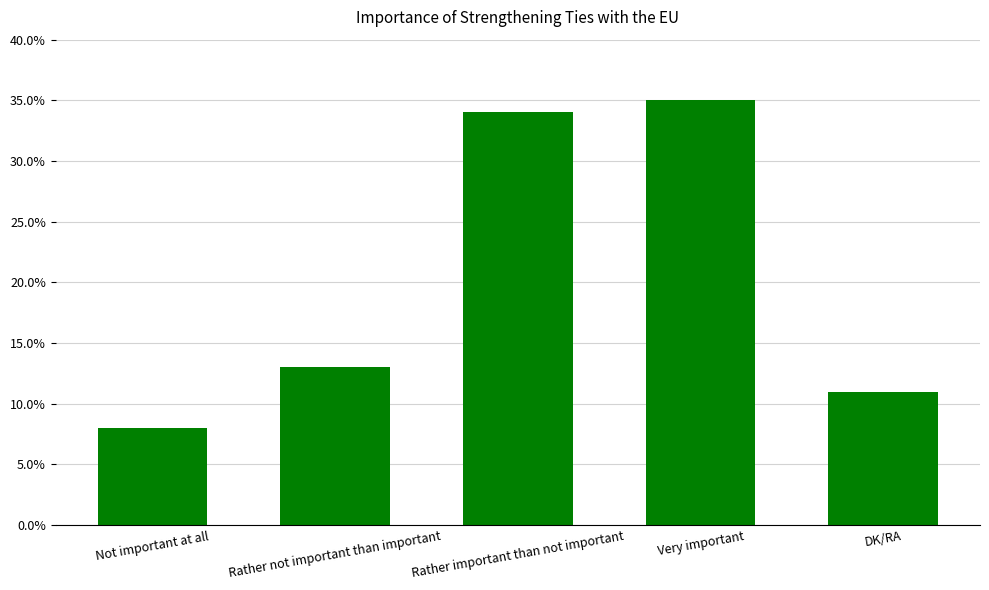

What is the label of the 4th bar from the left?

Very important